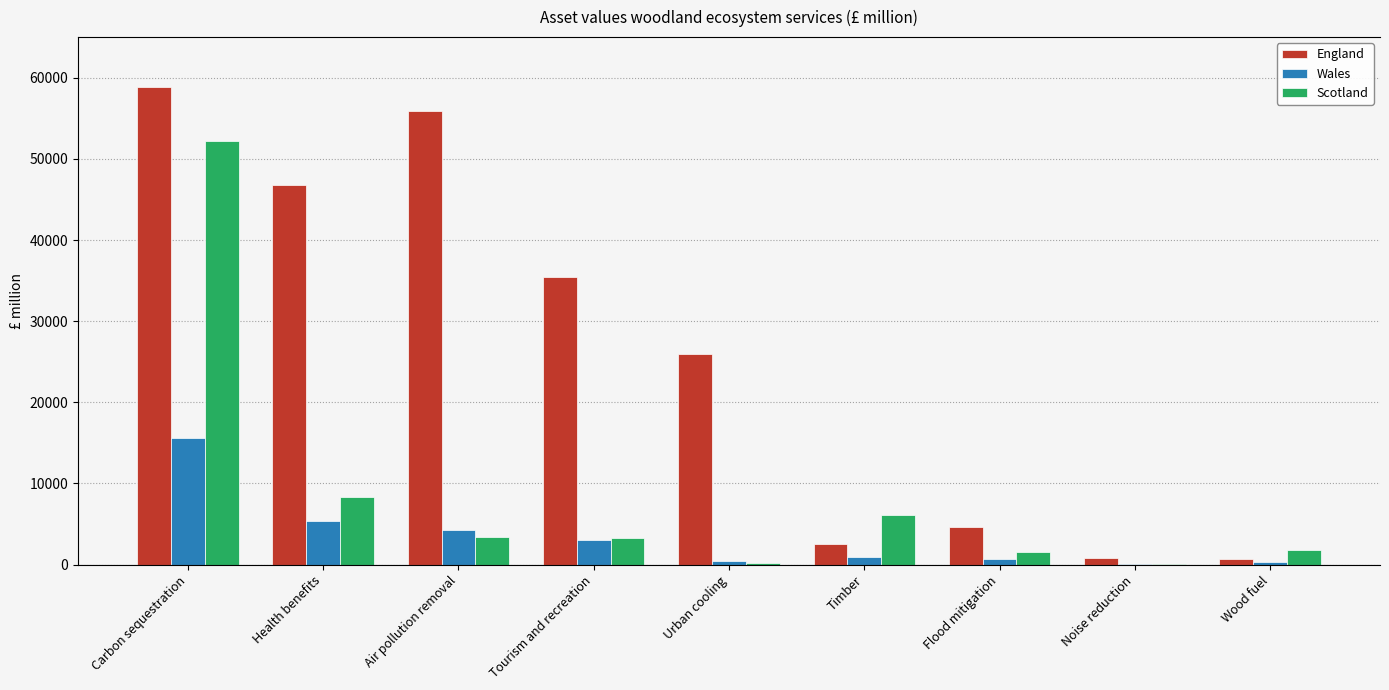

Reading left to right, list all the values displayed in this chart.

England: 58826	46736	55906	35479	25960	2488	4697	772	743
Wales: 15649	5367	4237	3052	450	979	734	65	292
Scotland: 52219	8356	3431	3303	201	6140	1582	36	1835